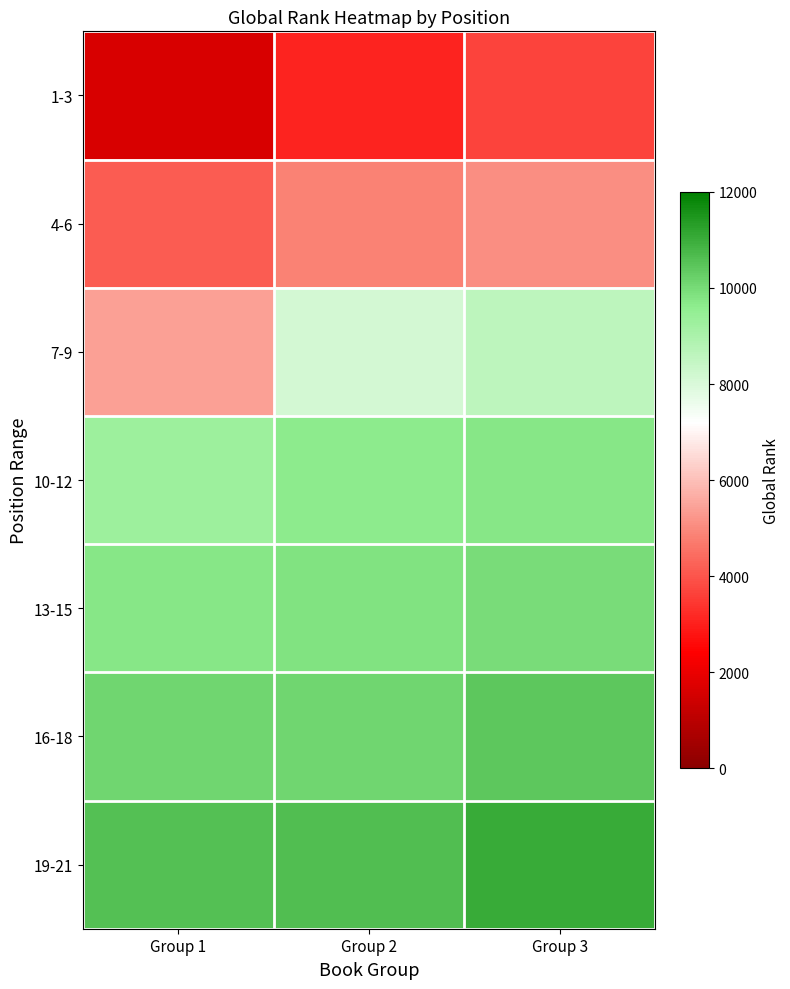

Between Group 3 and Group 2, which is larger?

Group 3